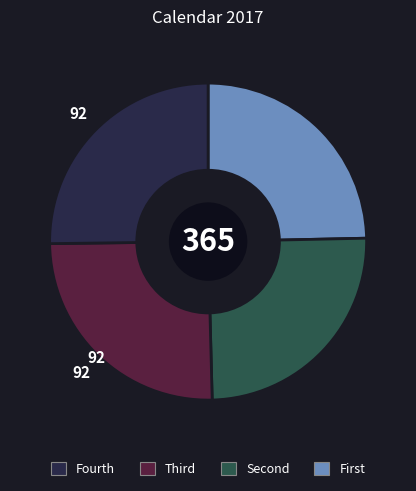

Is there a majority slice in this chart?

No